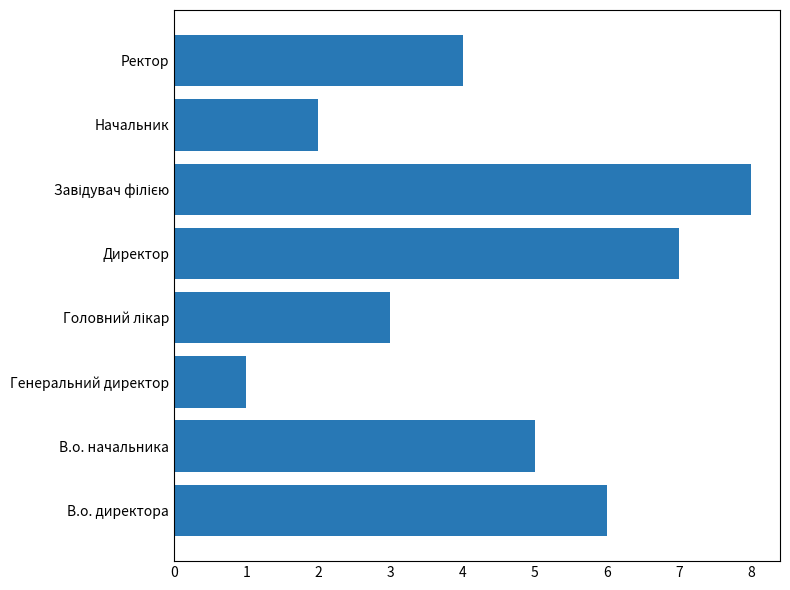

Between Ректор and В.о. начальника, which is larger?

В.о. начальника